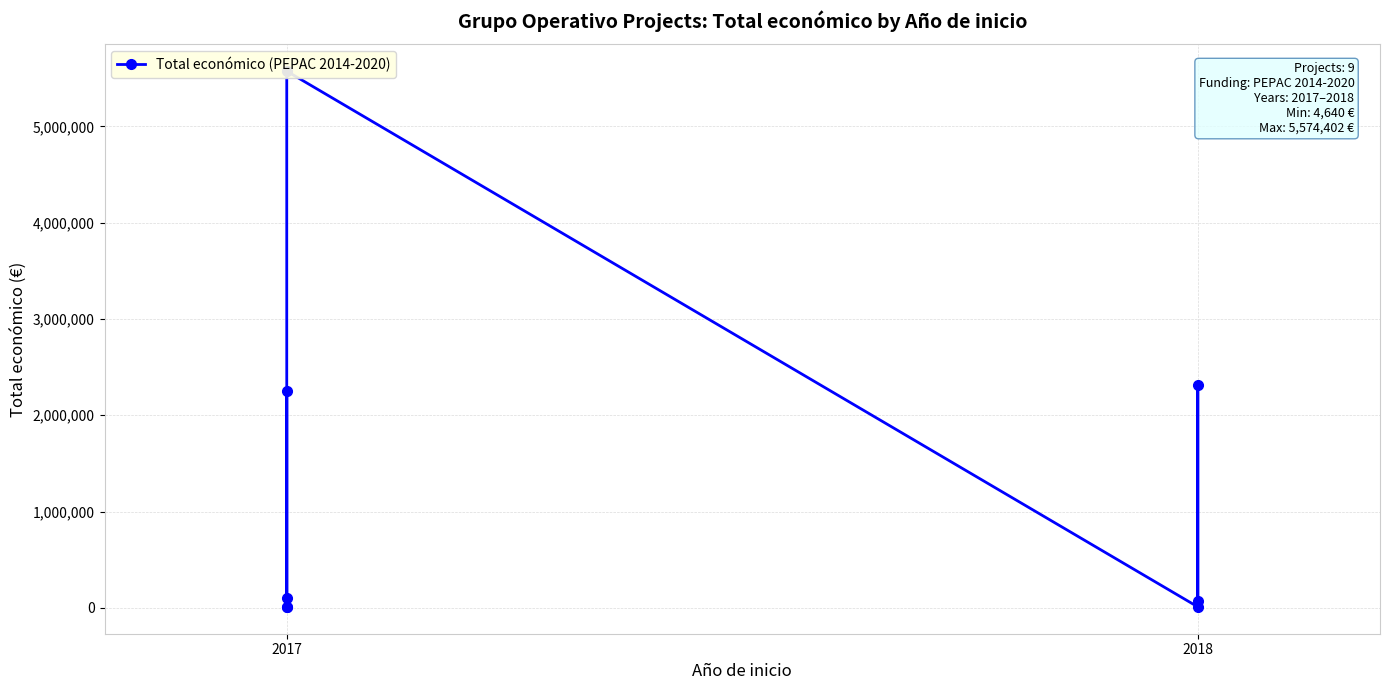

Reading left to right, extract all data points from this chart.

9000	9400	2250674	99981	5574402	9880	2310026	68775